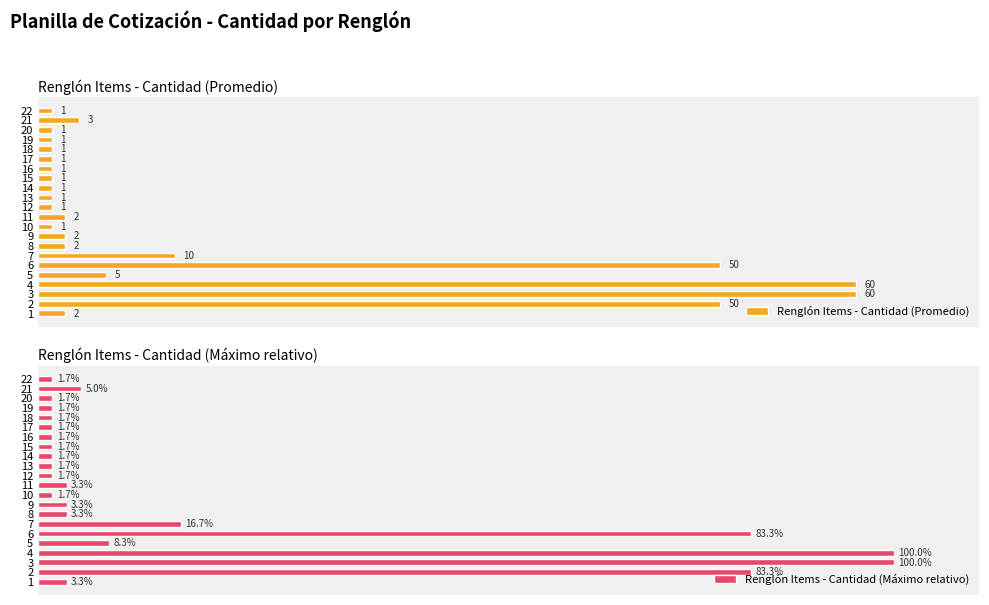

What is the difference between the second highest and second lowest values in the Renglón Items - Cantidad (Máximo relativo) series?

98.3